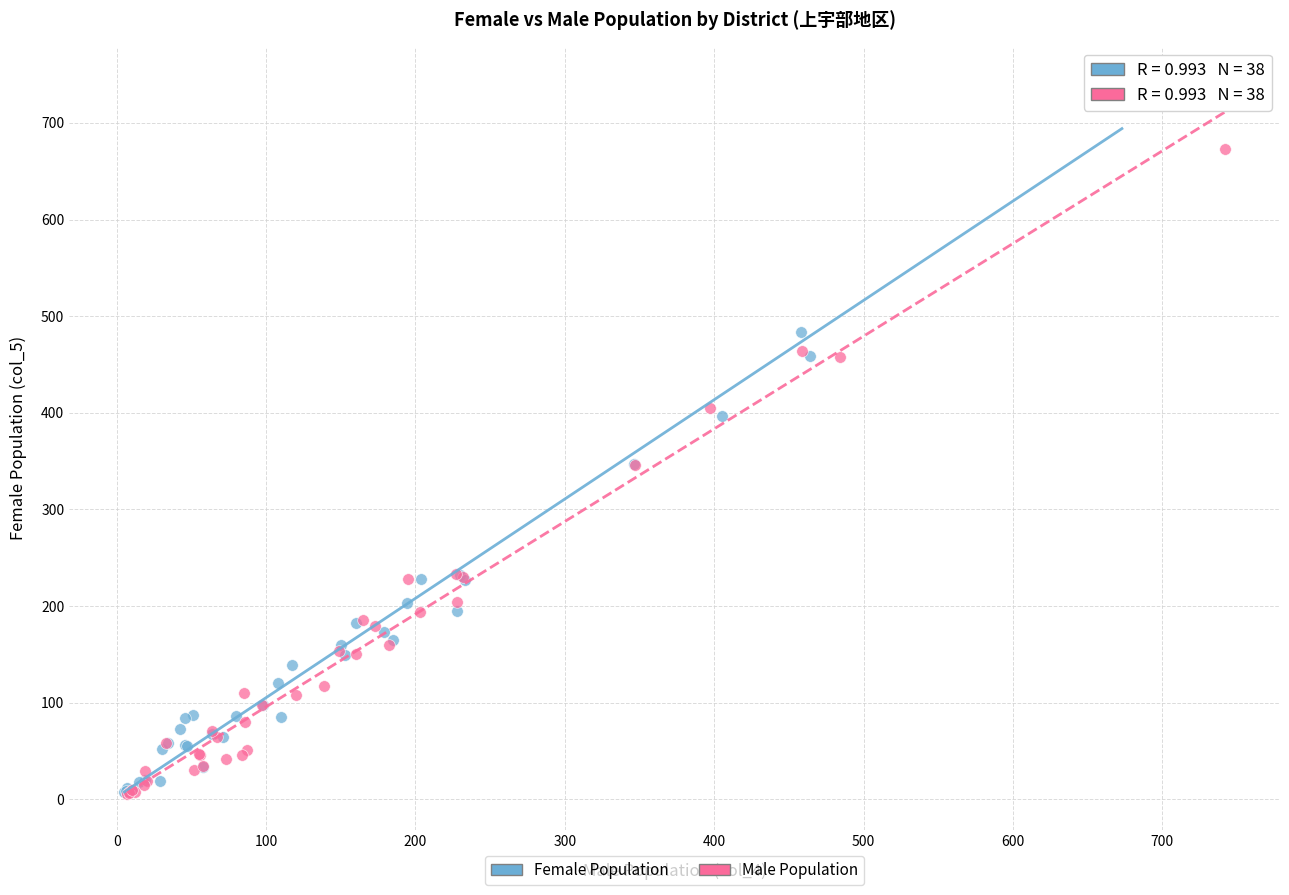

Which series has the widest spread of Y values?

Female Population